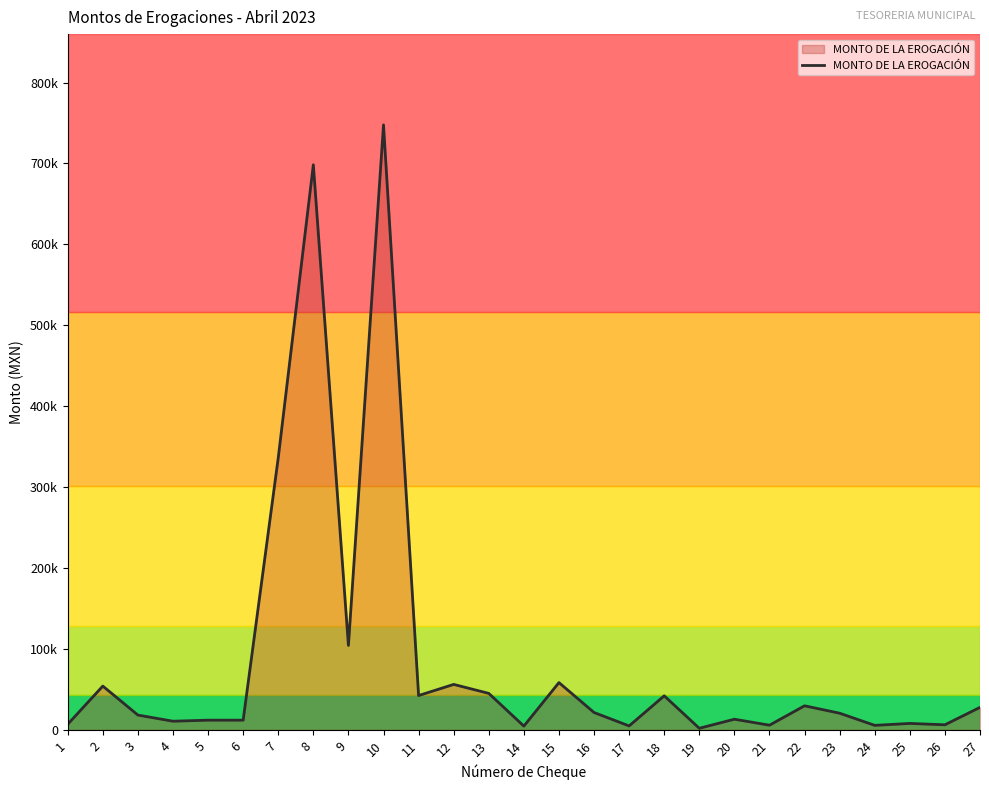

What is the difference between the values at 4 and 24?

5116.6